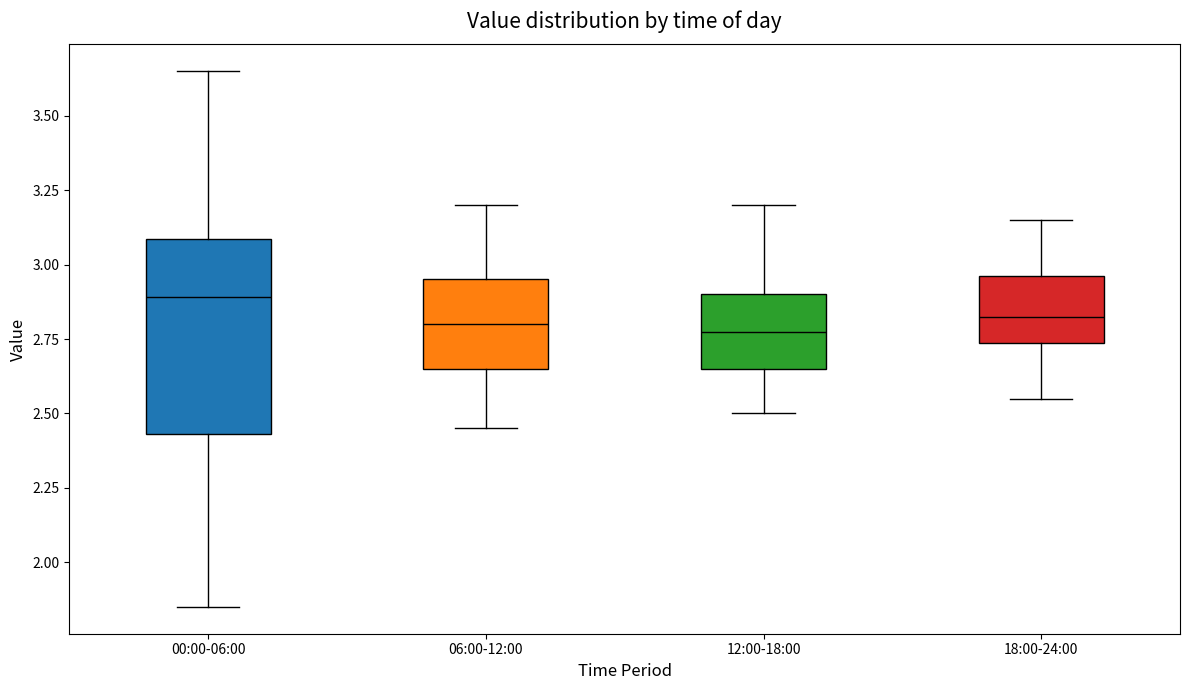

Which box is the tallest, from its lower edge to its upper edge?

00:00-06:00